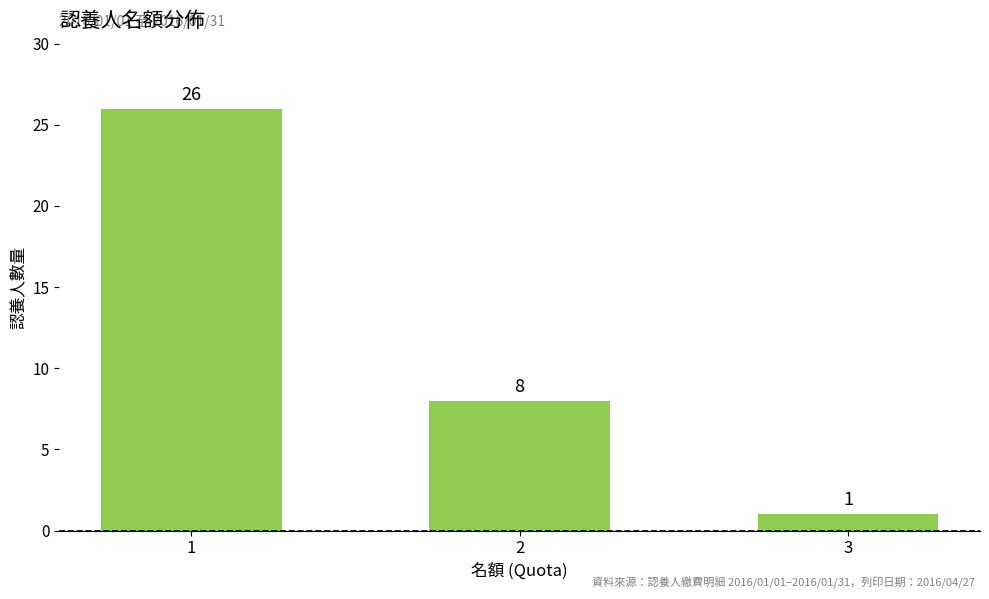

How many values are between 1 and 26?

3